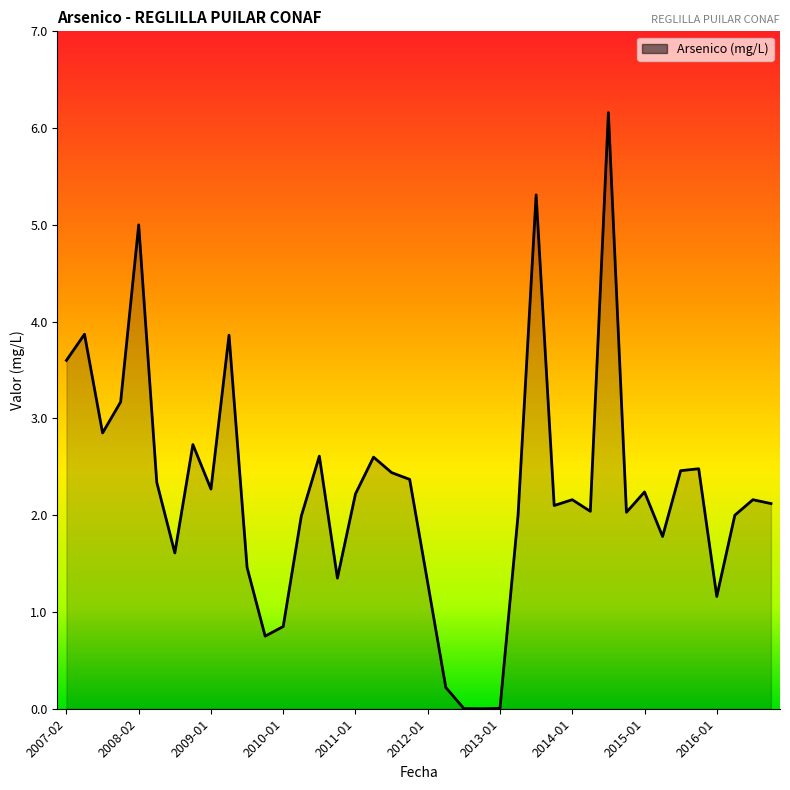

What is the maximum value shown in the chart?

6.2